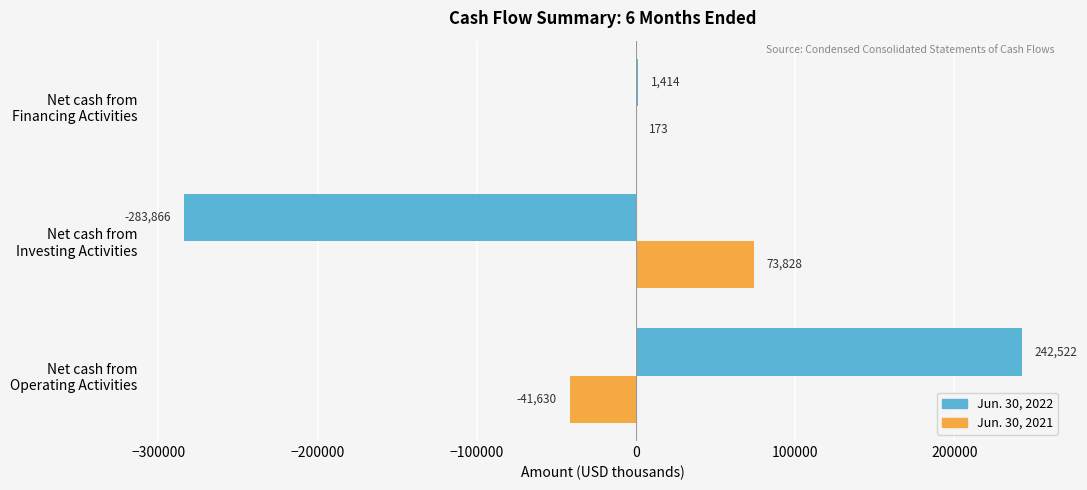

Which series has the largest total across all categories?

Jun. 30, 2021